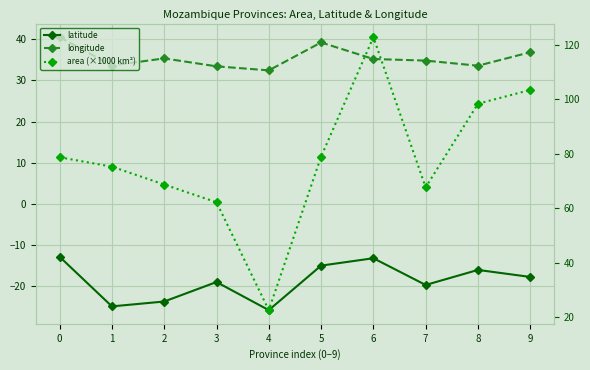

What is the average value of the longitude series?

35.5